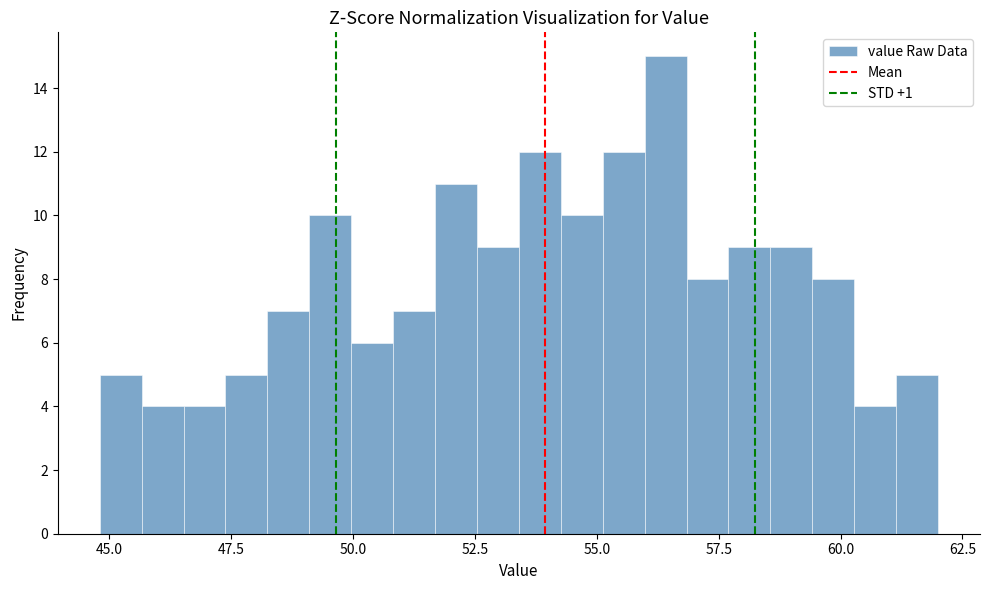

Around what value on the x-axis is the tallest bar? Give the approximate position of its centre, as read against the axis.

56.5